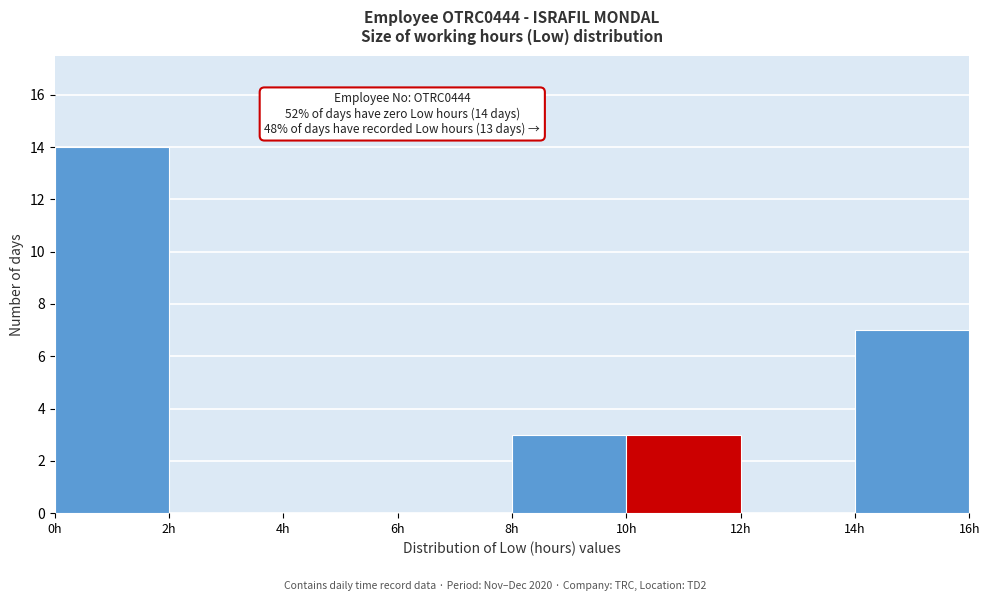

Which range on the x-axis has the tallest bar?

0 to 2